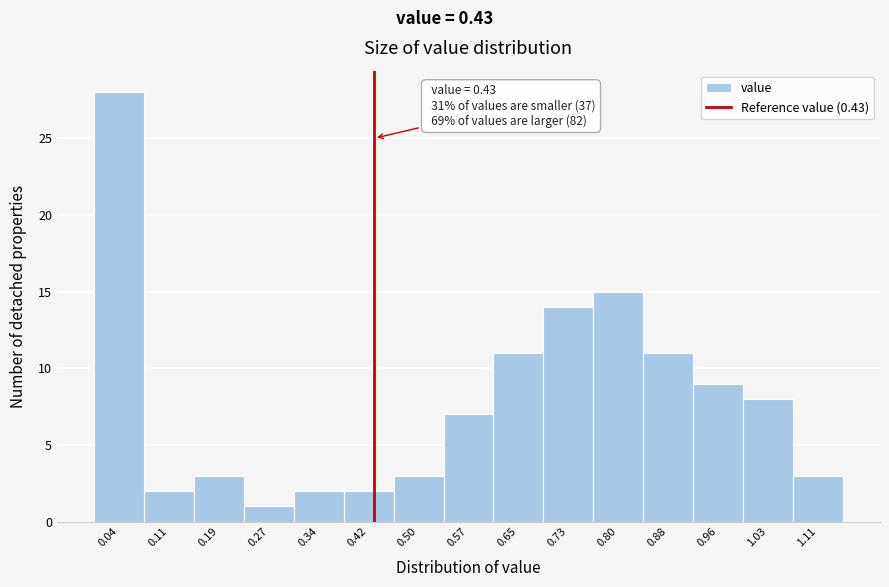

Over which range of the x-axis is the bar tallest?

0.00 to 0.08